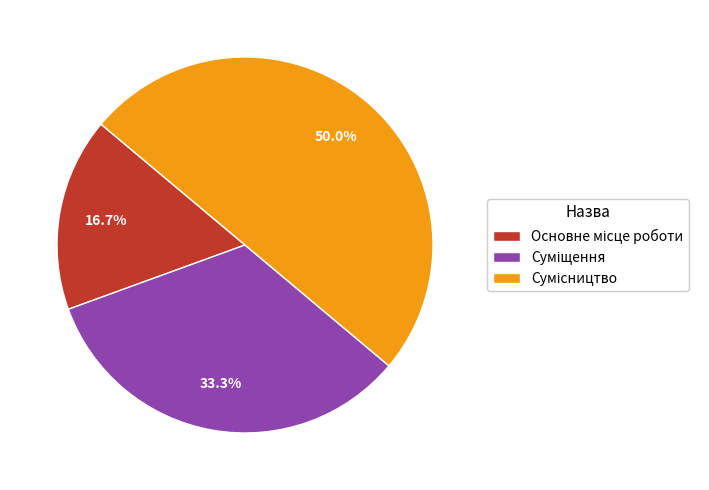

What is the change in value from Основне місце роботи to Сумісництво?

+2